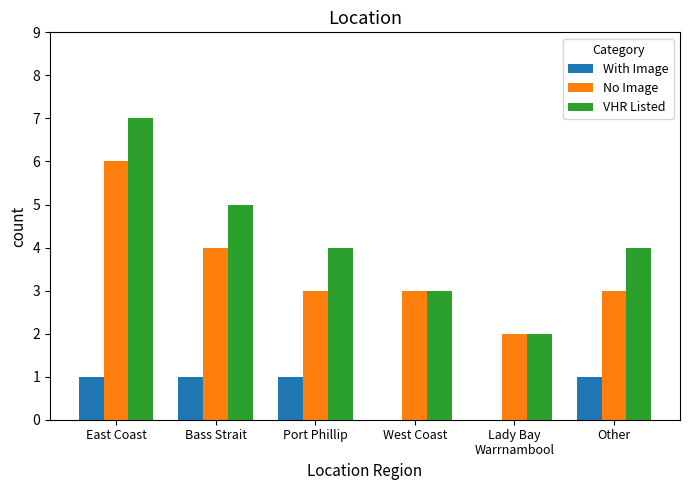

Which series has the largest total across all categories?

VHR Listed